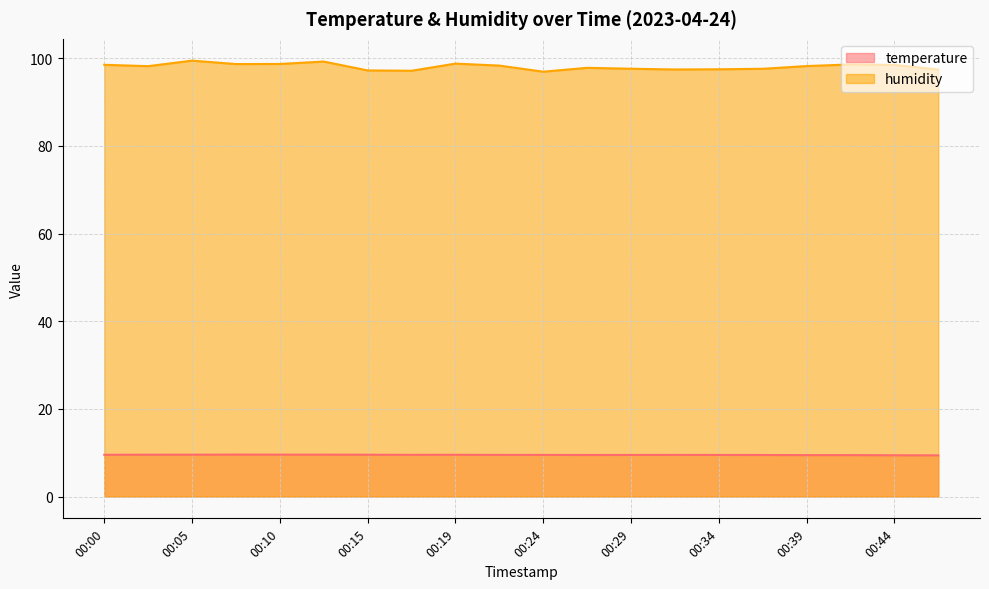

Rank the series by their average value, from highest to lowest.

humidity, temperature